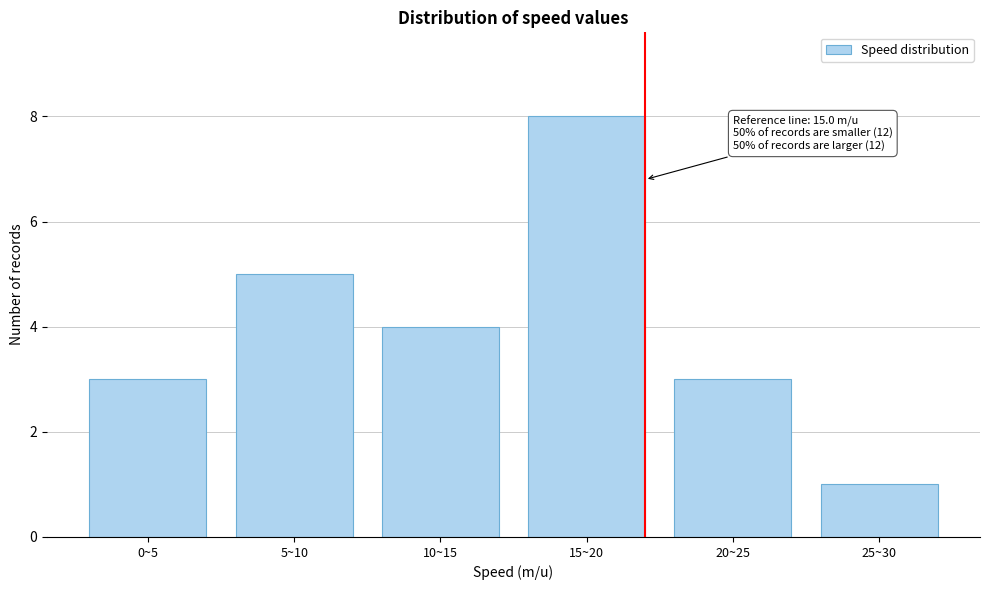

Reading left to right, transcribe all the data shown in this chart.

0~5=3	5~10=5	10~15=4	15~20=8	20~25=3	25~30=1